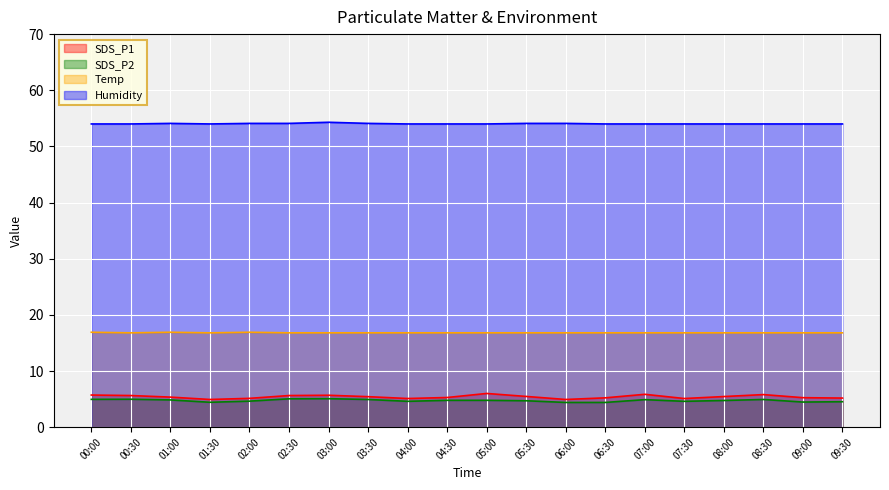

At which label is Humidity closest to 54?

00:00